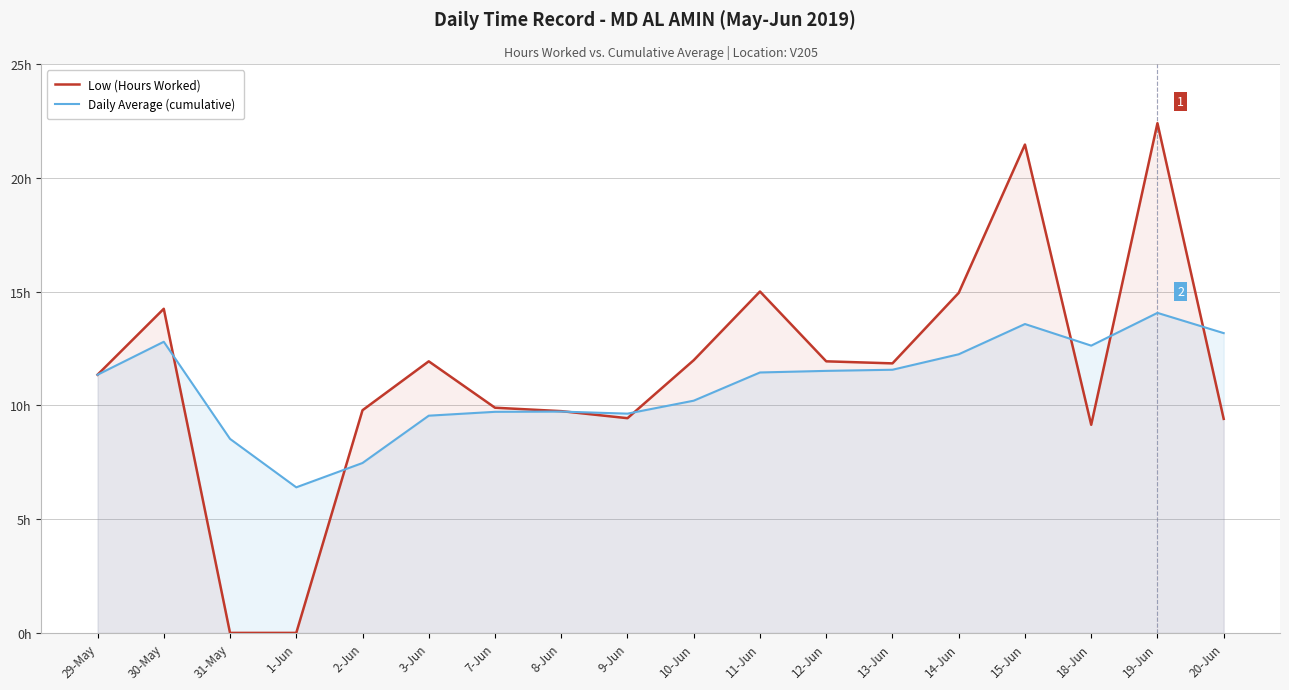

What is the label of the 17th point from the left?

19-Jun